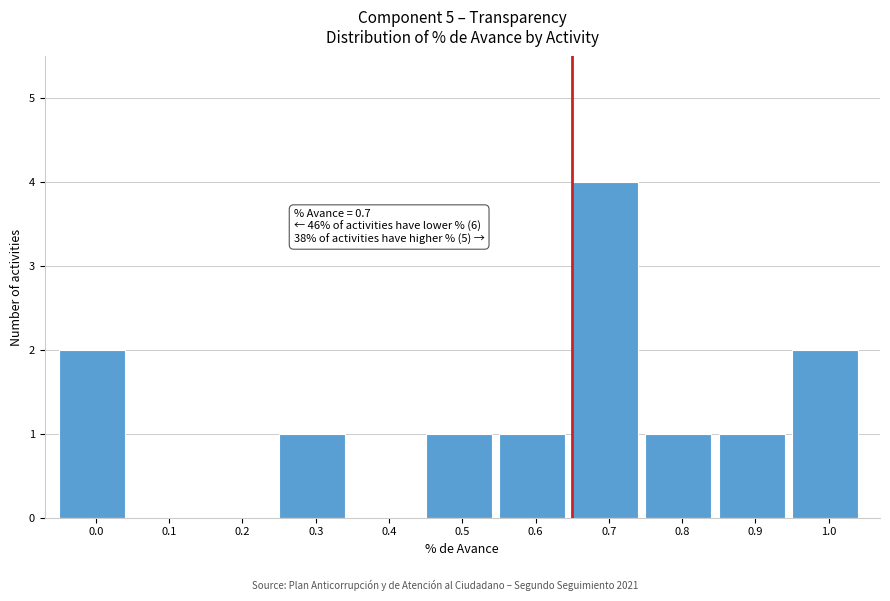

Reading left to right, transcribe all the data shown in this chart.

0.0=2	0.1=0	0.2=0	0.3=1	0.4=0	0.5=1	0.6=1	0.7=4	0.8=1	0.9=1	1.0=2